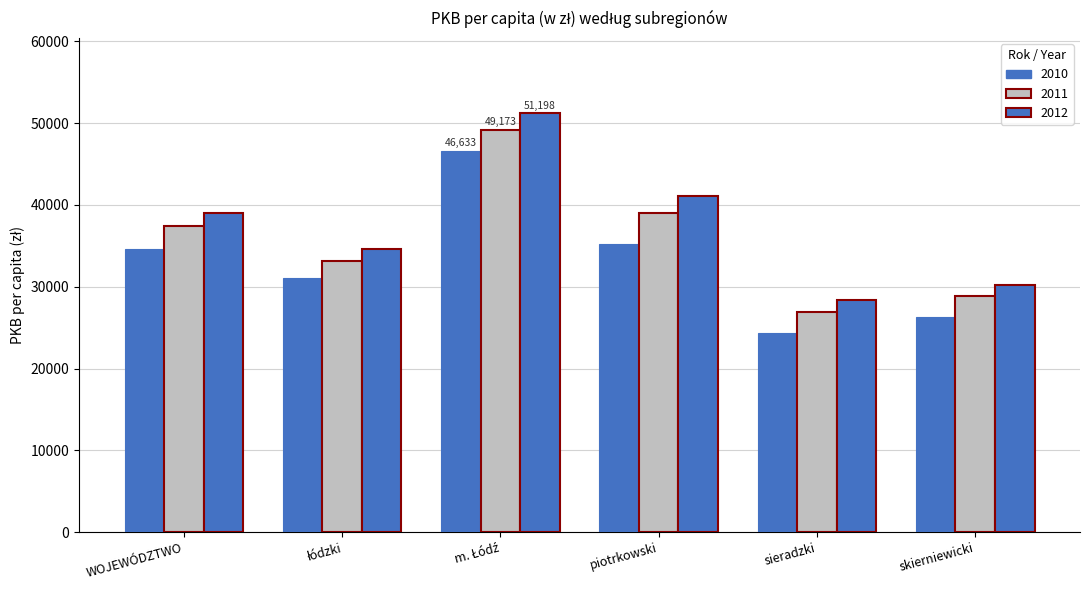

Reading right to left, what are all the values shown in this chart?

2010: skierniewicki=26260	sieradzki=24387	piotrkowski=35282	m. Łódź=46633	łódzki=31044	WOJEWÓDZTWO=34636
2011: skierniewicki=28928	sieradzki=26920	piotrkowski=39009	m. Łódź=49173	łódzki=33116	WOJEWÓDZTWO=37385
2012: skierniewicki=30162	sieradzki=28327	piotrkowski=41039	m. Łódź=51198	łódzki=34587	WOJEWÓDZTWO=39080